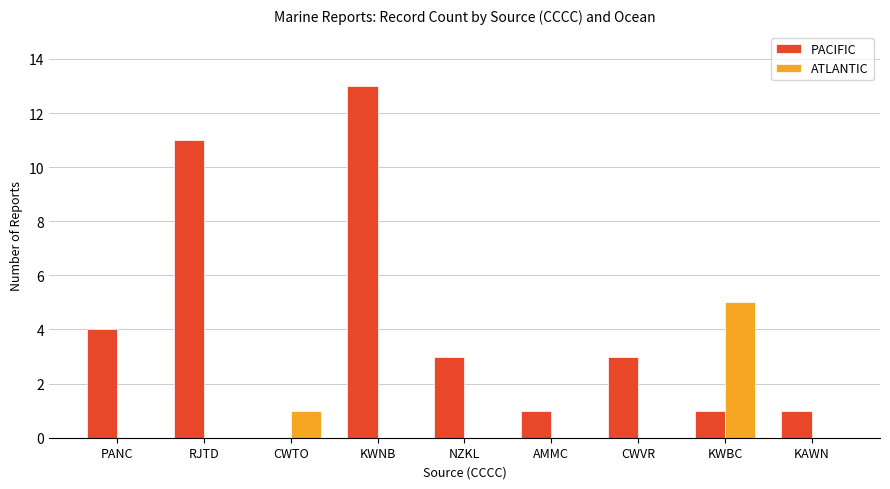

How many groups of bars are there?

9